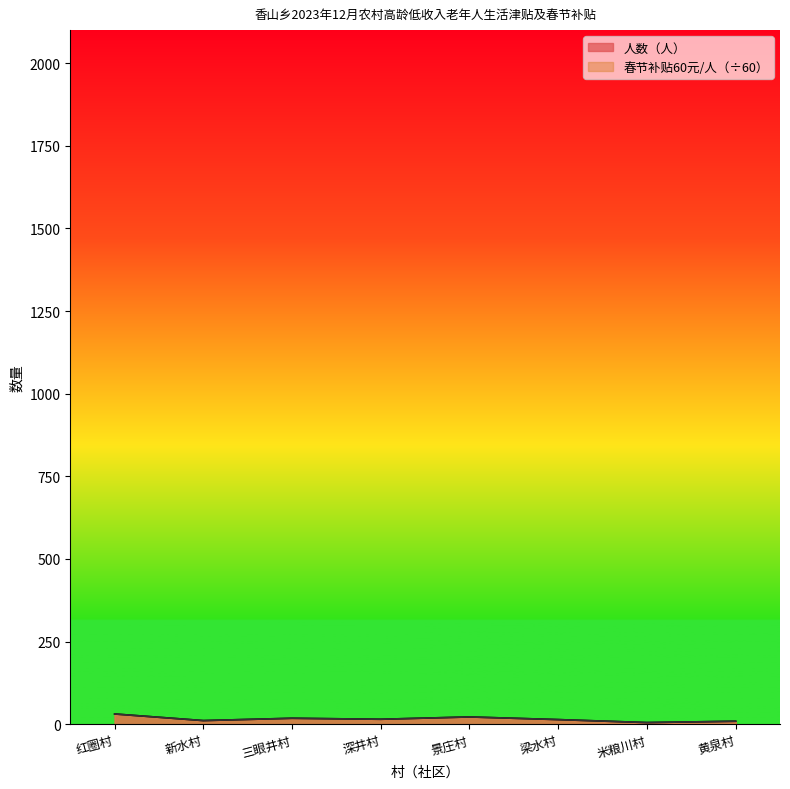

How many data points in 人数（人） are above 15?

3